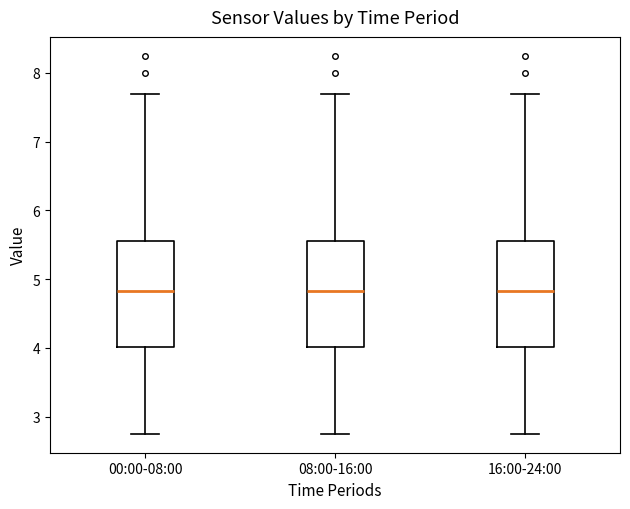

Reading left to right, transcribe this box plot: for each box, give where its median line is, the range the box spans, and where its two whiskers end, as read against the y-axis. The values are not printed on the chart, so give them approximately, as read against the axis.

00:00-08:00: median 4.8, box 4.0 to 5.6, whiskers 2.8 to 7.7
08:00-16:00: median 4.8, box 4.0 to 5.6, whiskers 2.8 to 7.7
16:00-24:00: median 4.8, box 4.0 to 5.6, whiskers 2.8 to 7.7